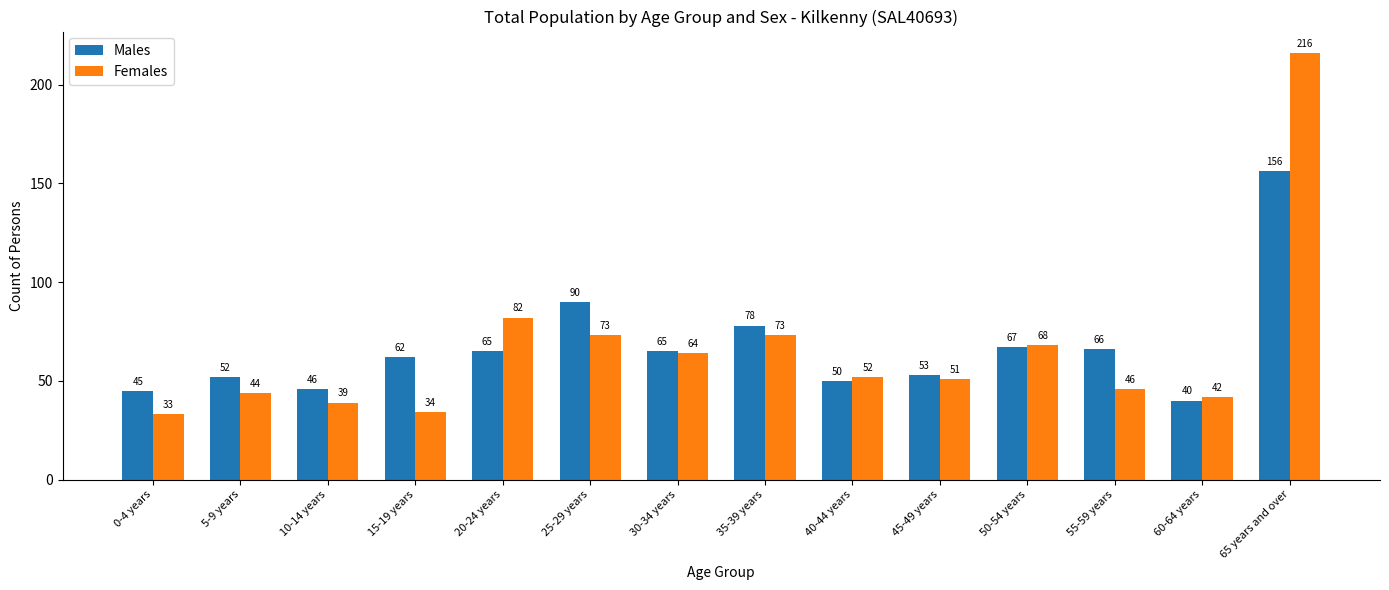

How many data points does each series have?

14